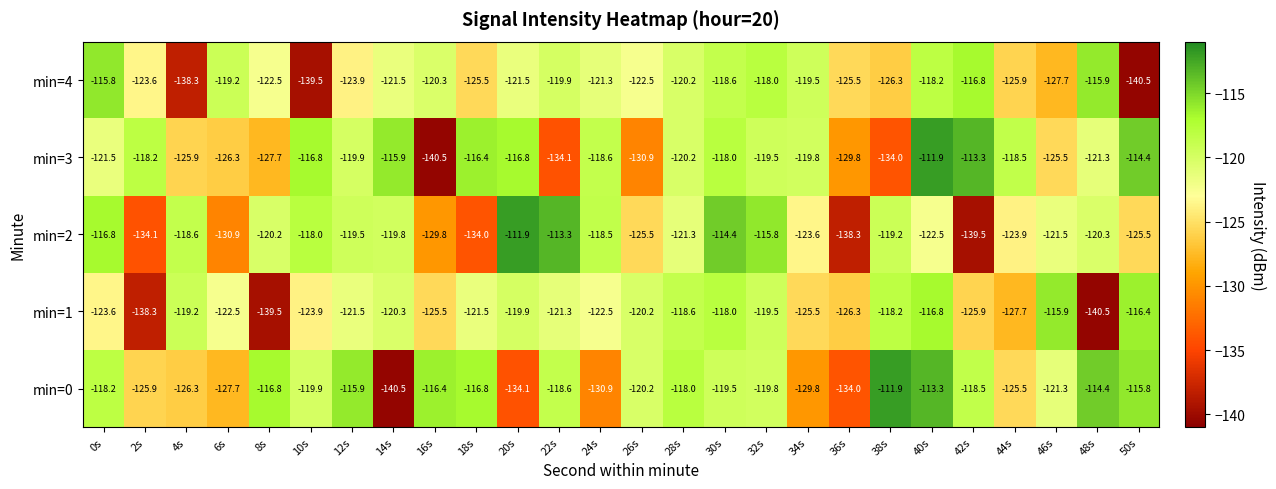

At 40s, list the series in order from smallest to largest.

min=2, min=4, min=1, min=0, min=3